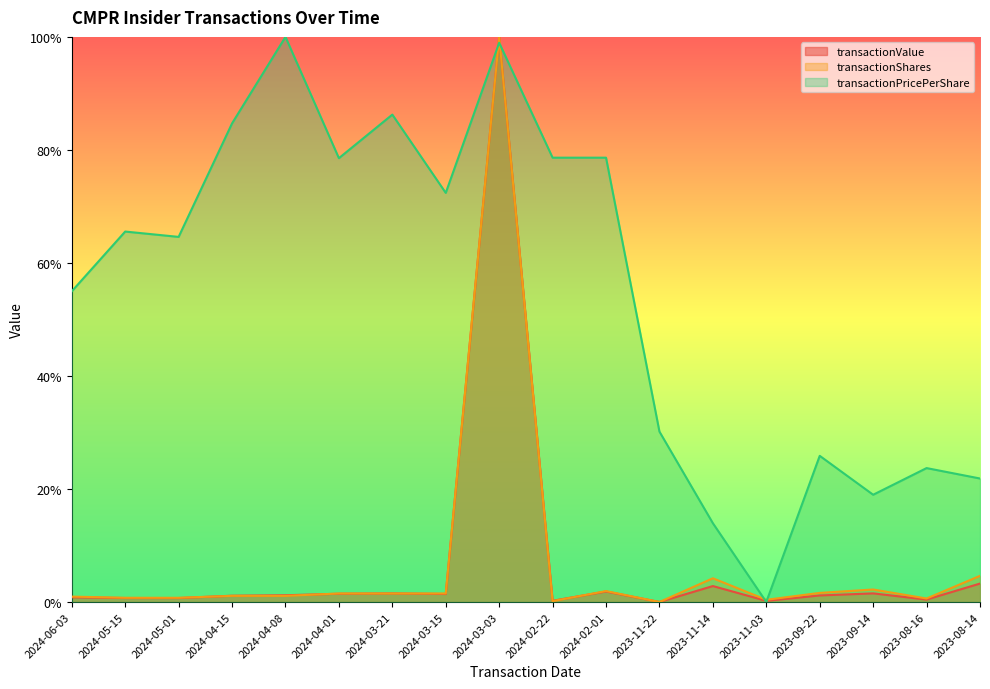

How many distinct data groups are displayed?

3